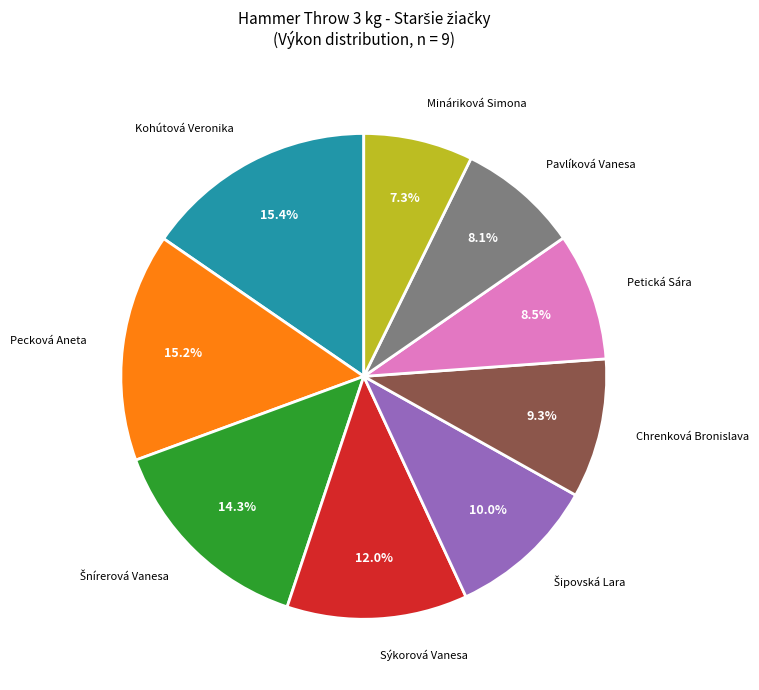

To the nearest percent, what is the average slice percentage?

11%